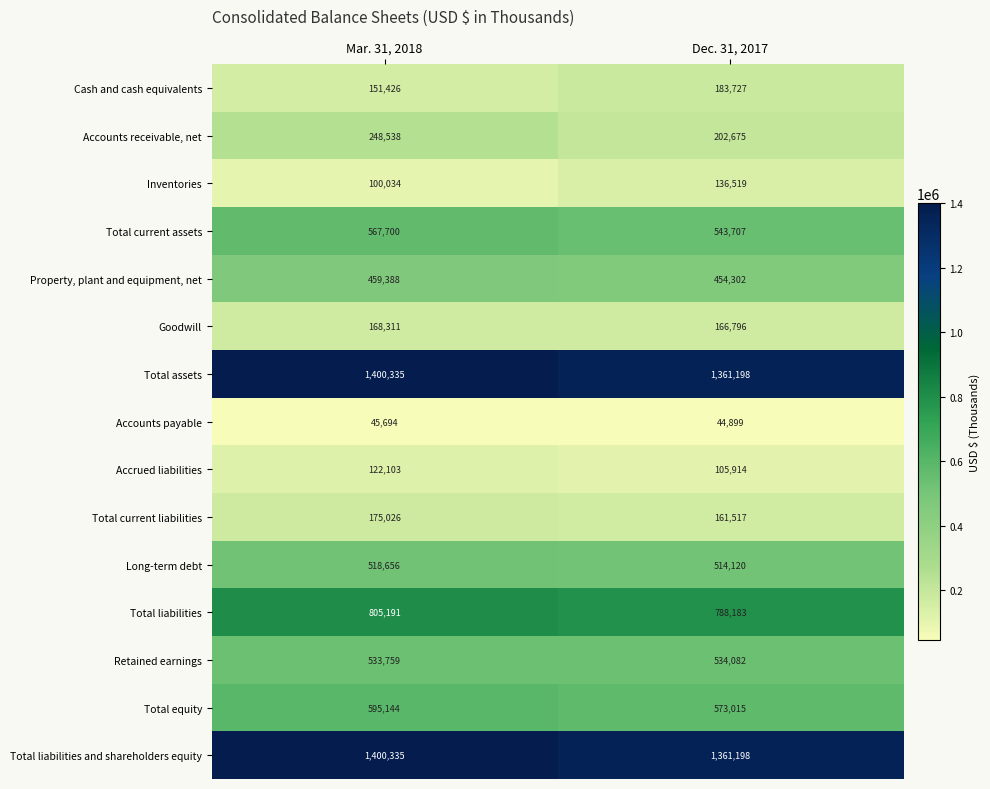

What is the sum of all Goodwill values?

335107